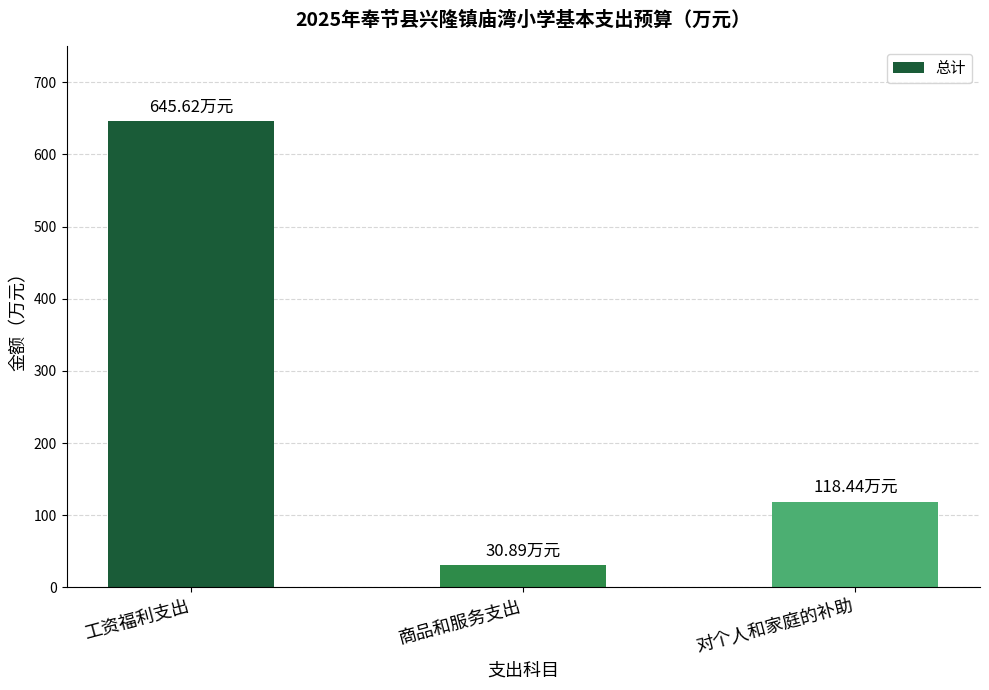

What is the minimum value shown in the chart?

30.9